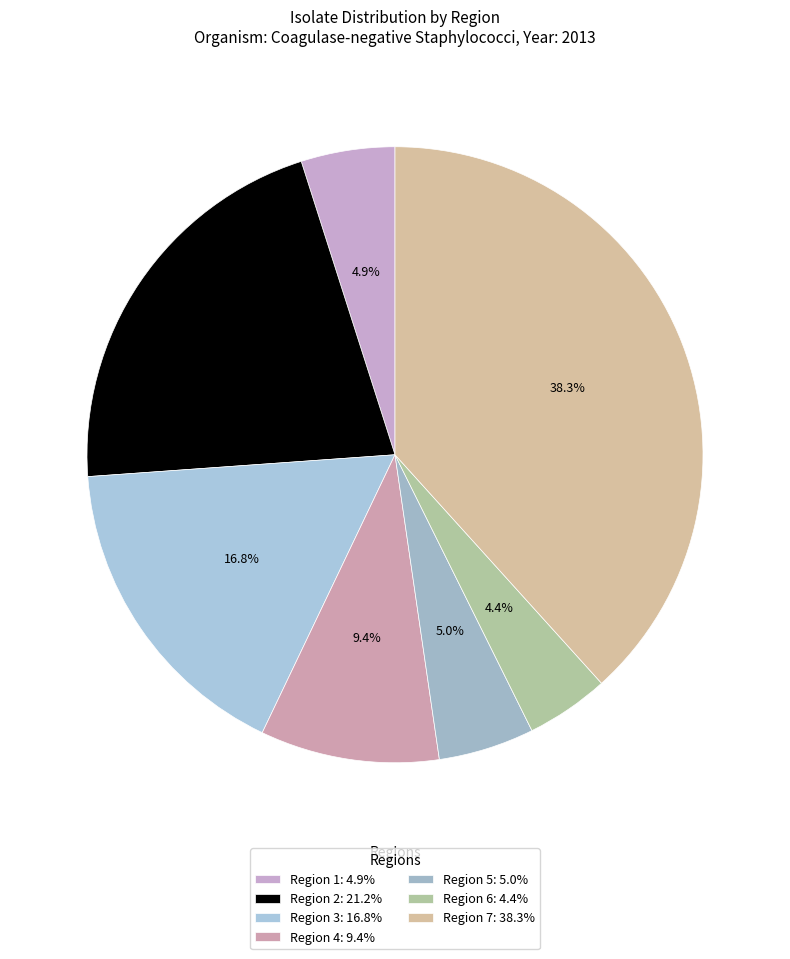

Is there any slice that represents more than half of the pie?

No